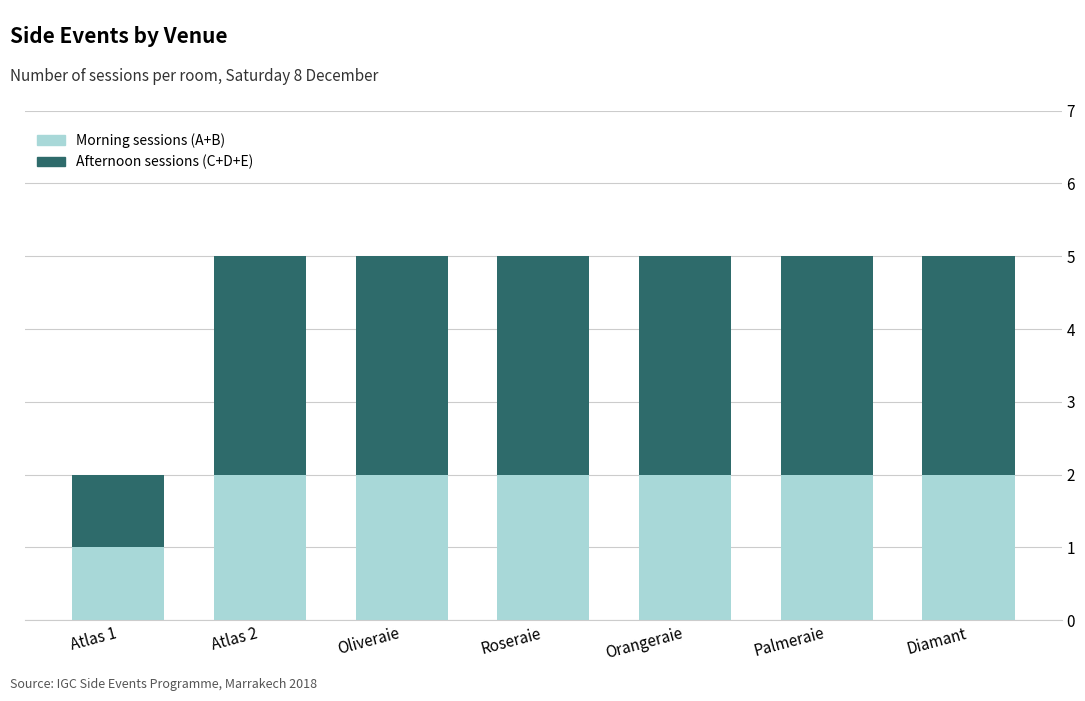

The Morning sessions (A+B) series shows 3 at Orangeraie. True or false?

False